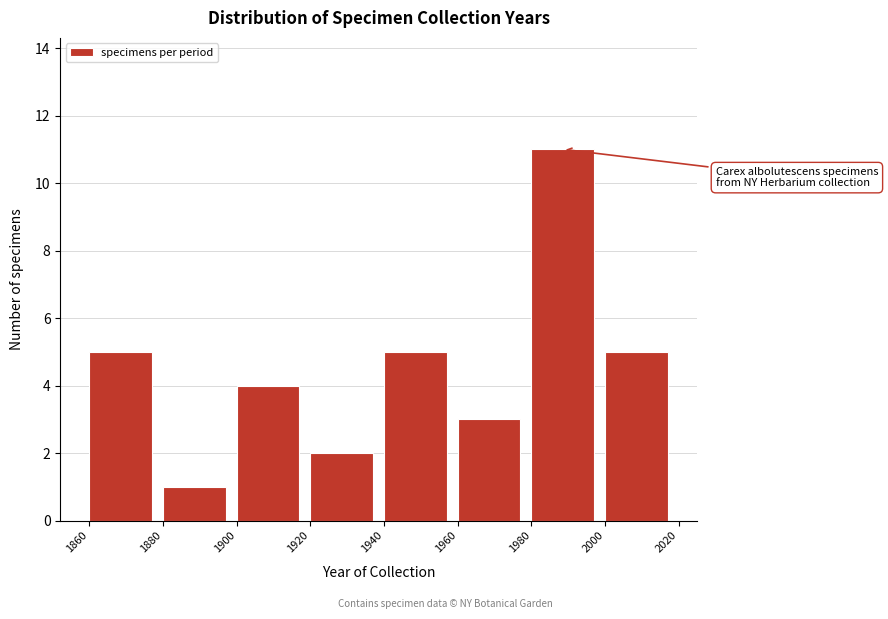

Which range on the x-axis has the tallest bar?

1980 to 2000